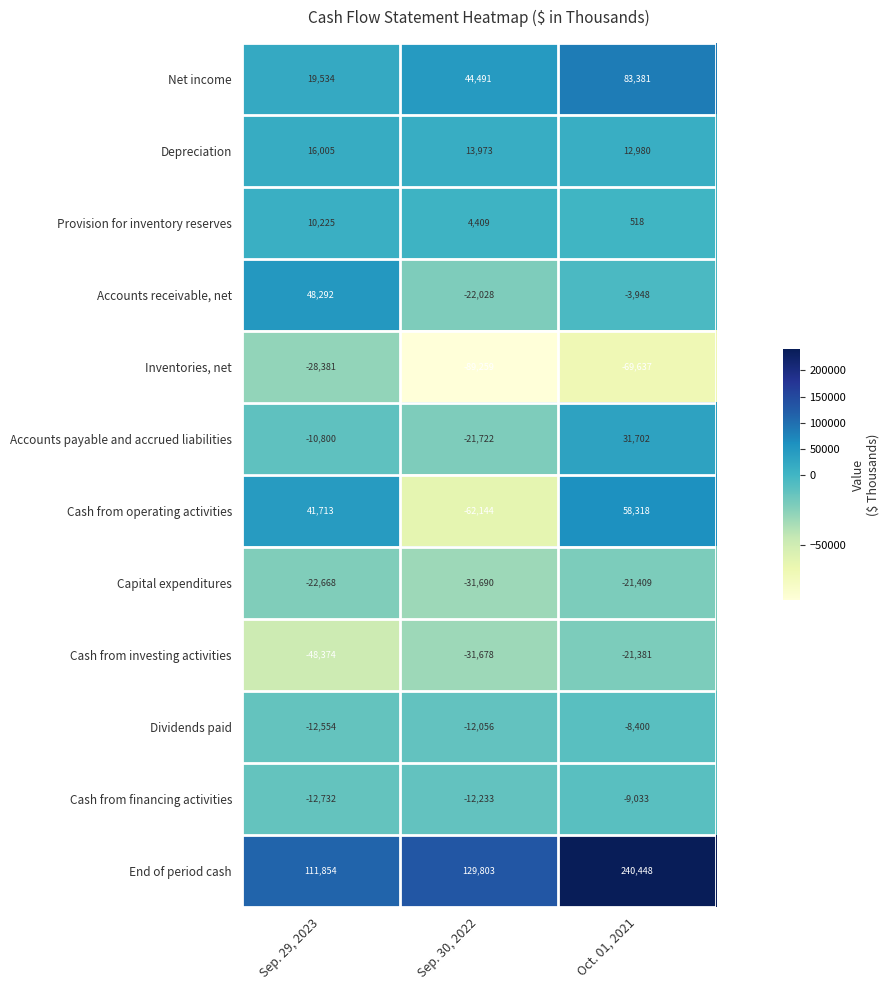

Which series changed the most between Sep. 30, 2022 and Oct. 01, 2021?

Cash from operating activities